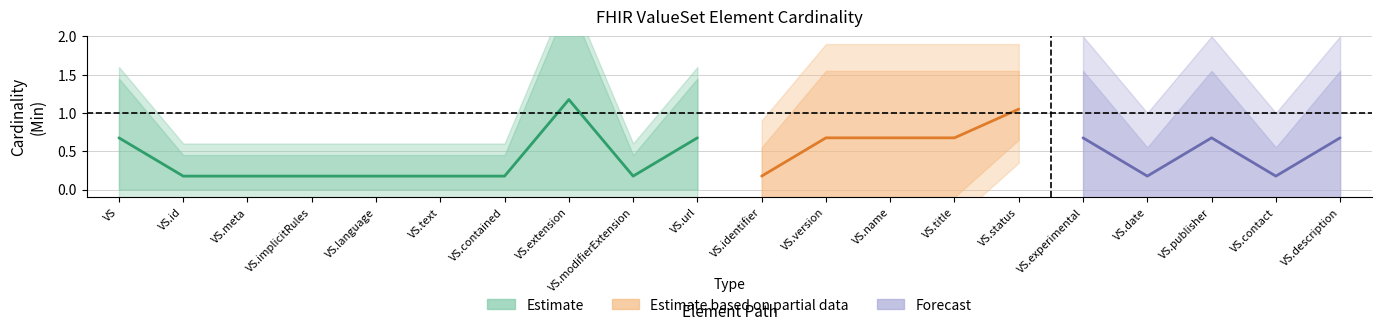

What is the average value of the Min series?

1